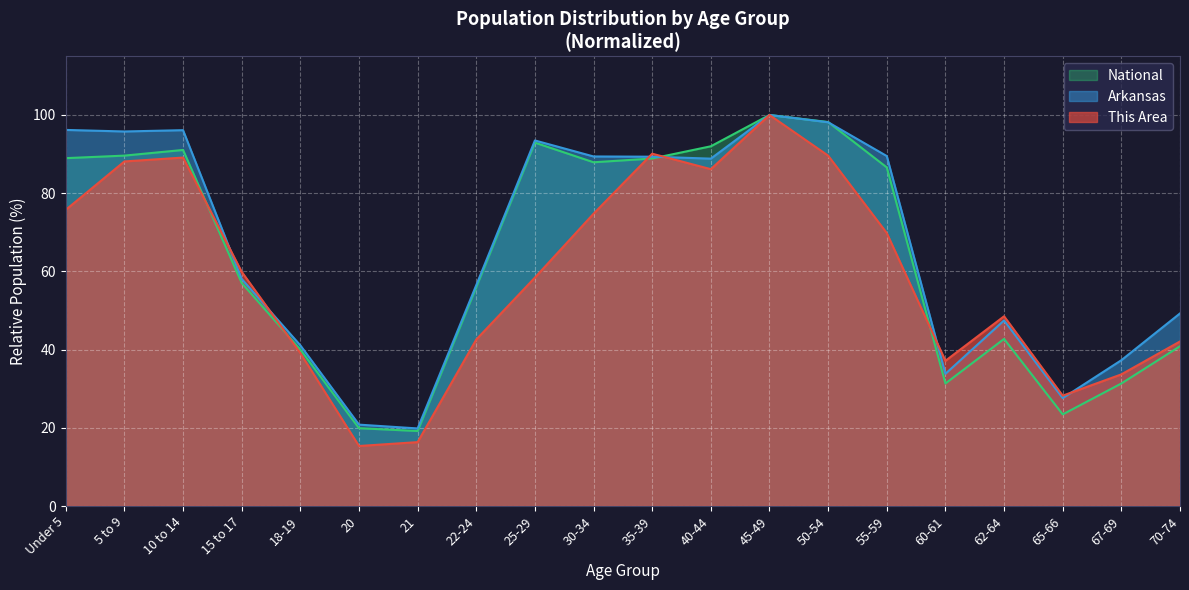

Rank the series by their maximum value, from highest to lowest.

This Area, Arkansas, National